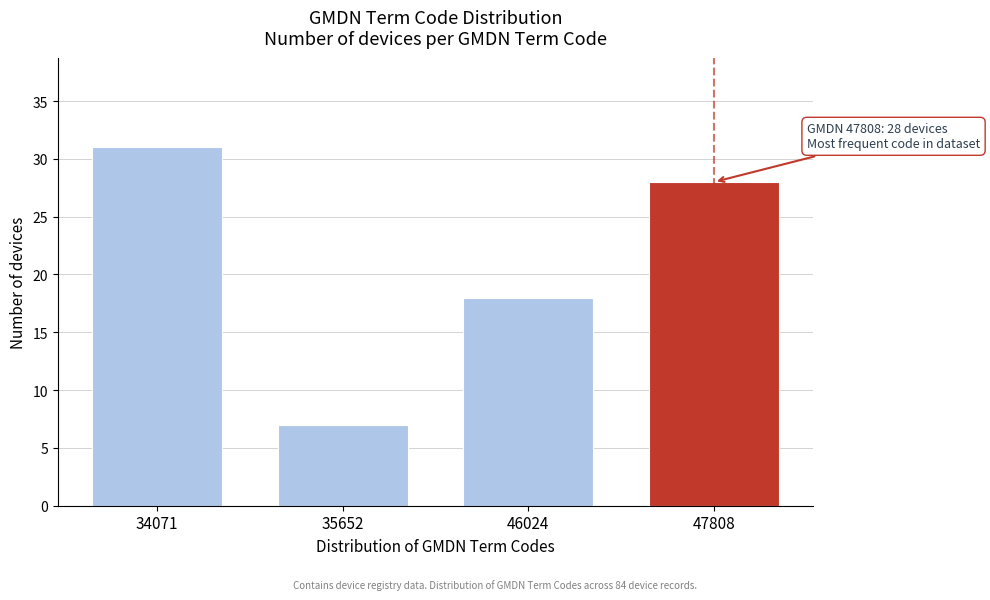

Reading left to right, transcribe all the data shown in this chart.

34071=31	35652=7	46024=18	47808=28